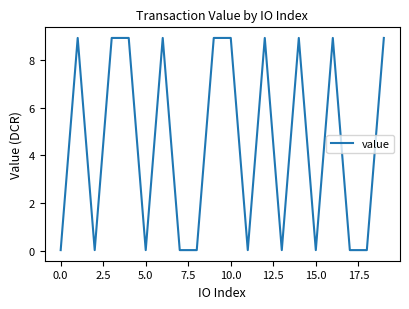

What is the greatest value displayed?

8.9